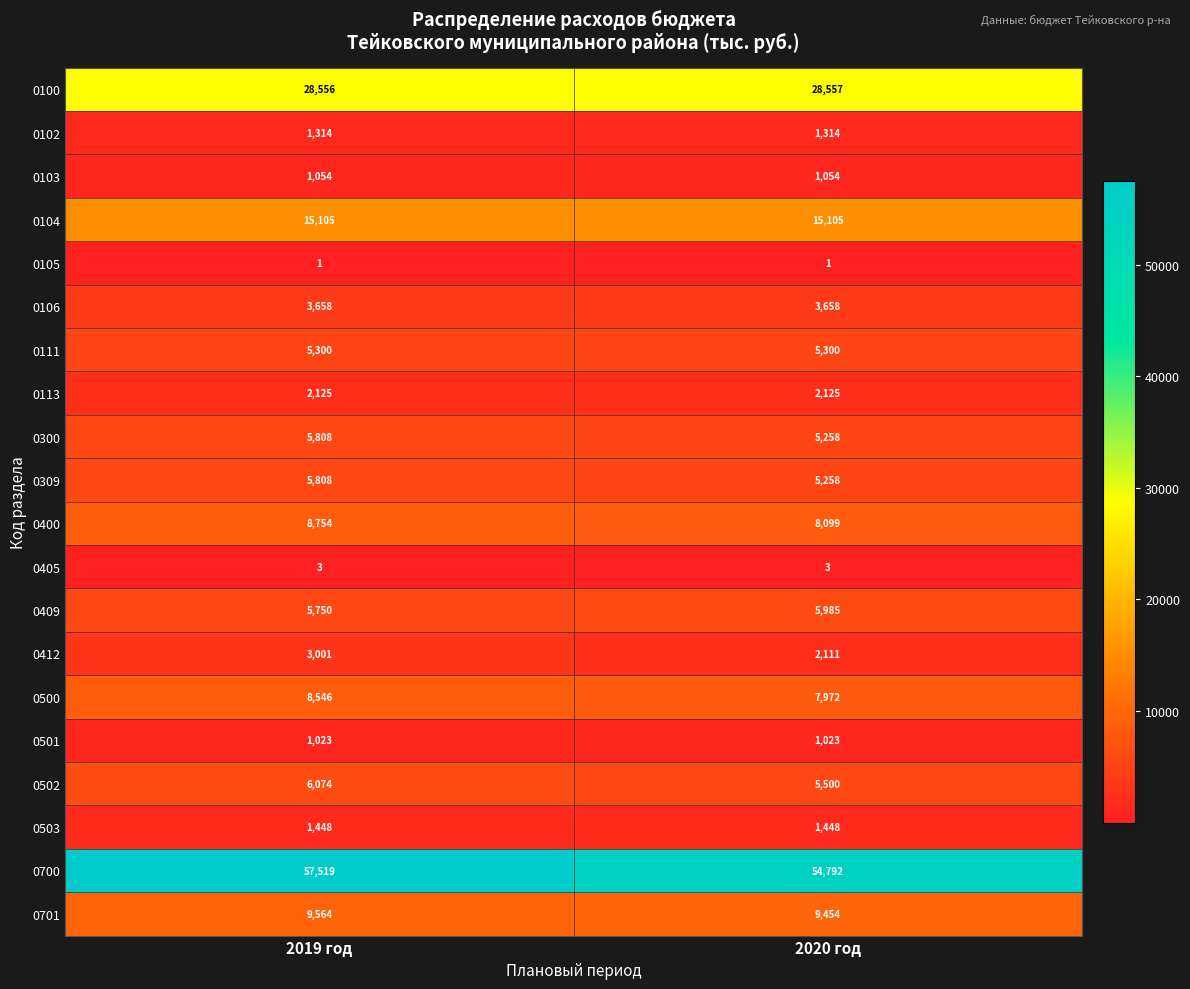

What is the difference between the highest and lowest values at 2019 год?

57518